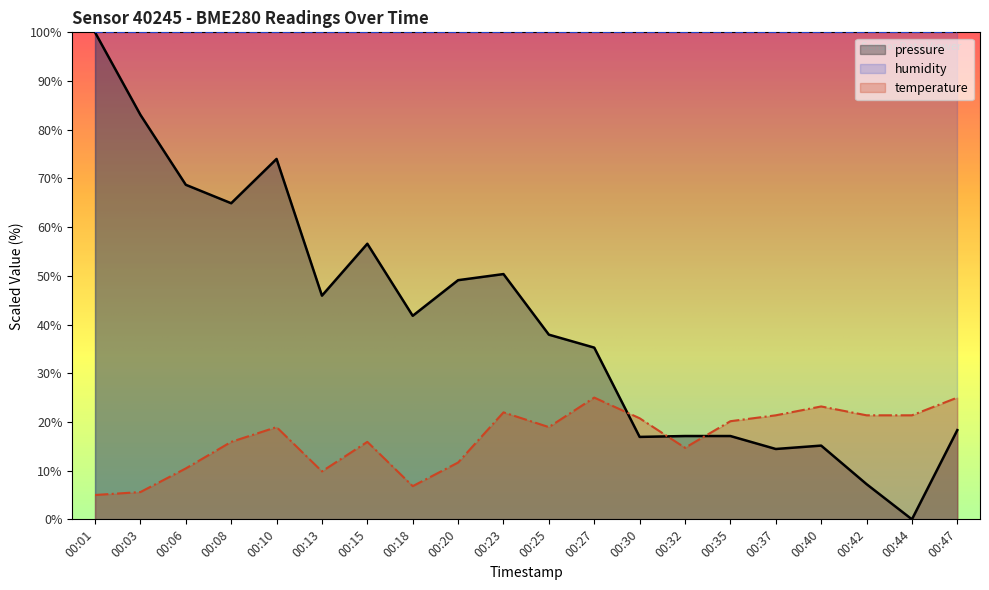

Reading left to right, what are all the values shown in this chart?

pressure: 100.0	83.1	68.7	64.9	74.0	45.9	56.6	41.8	49.1	50.4	37.9	35.3	16.9	17.1	17.1	14.4	15.1	7.2	0.0	18.3
temperature: 5.0	5.6	10.5	15.9	18.9	9.8	15.9	6.8	11.7	22.0	18.9	25.0	20.8	14.7	20.2	21.4	23.2	21.4	21.4	25.0